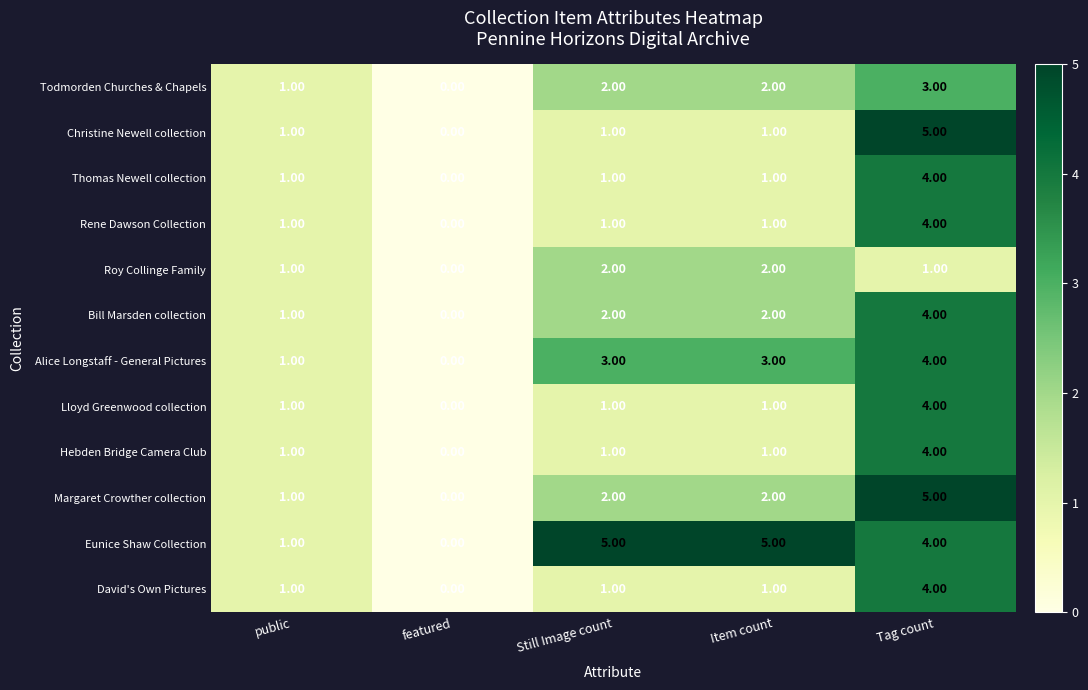

Where is Alice Longstaff - General Pictures nearest to the value 2?

public